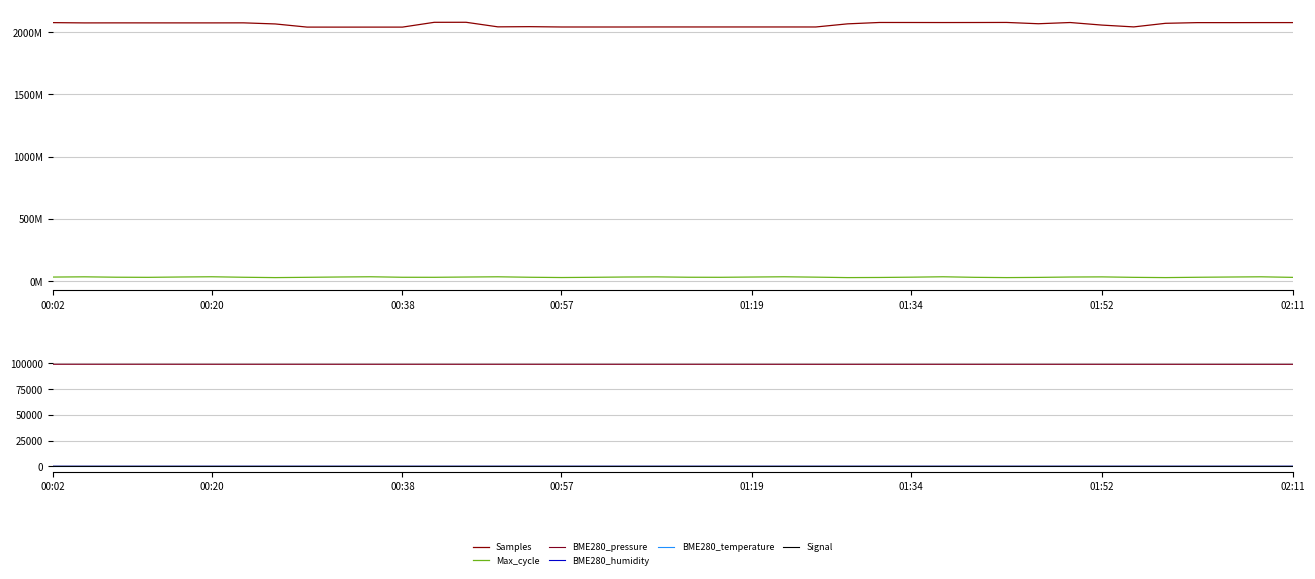

Is it true that BME280_humidity equals 18.8 at 12?

False